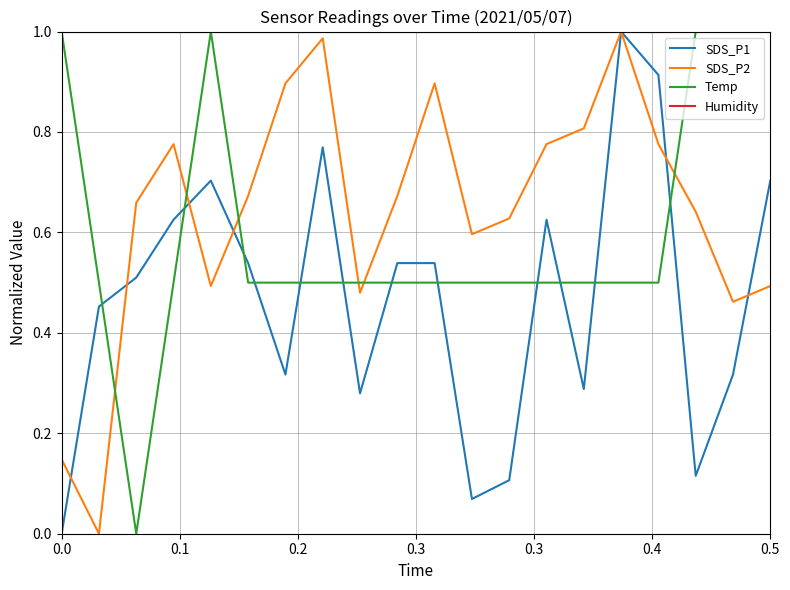

Which series ends up on top after the final intersection of SDS_P2 and Temp?

Temp